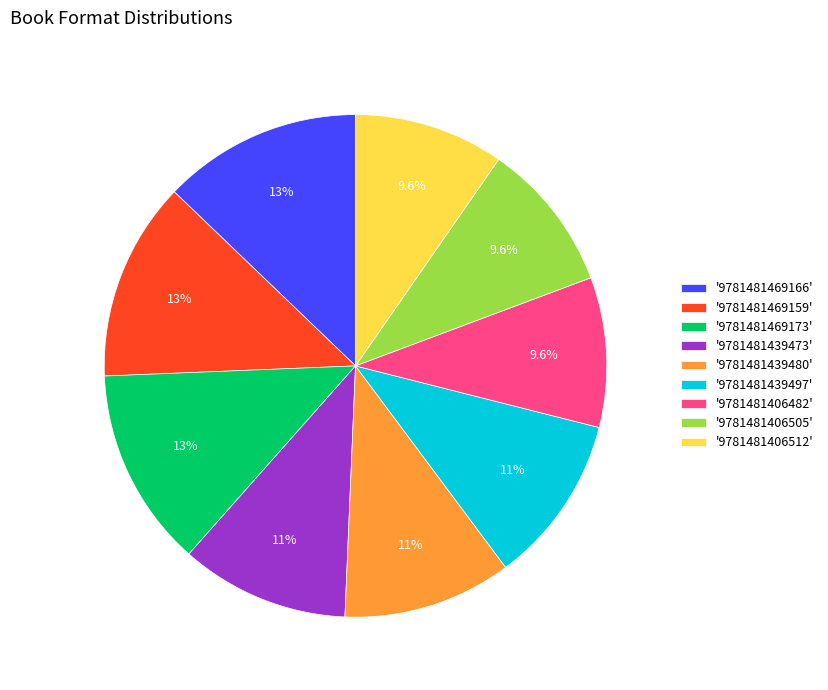

Is there any slice that represents more than half of the pie?

No